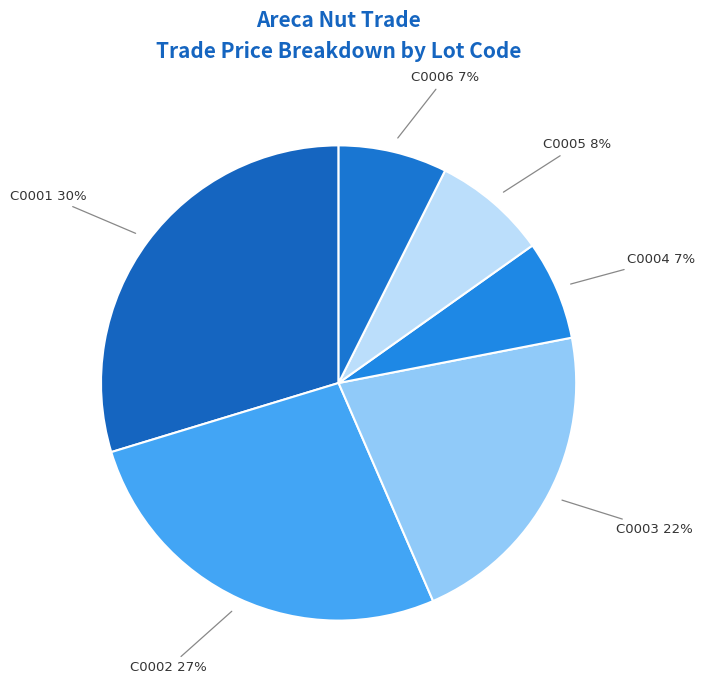

What is the largest slice in the pie chart?

C0001